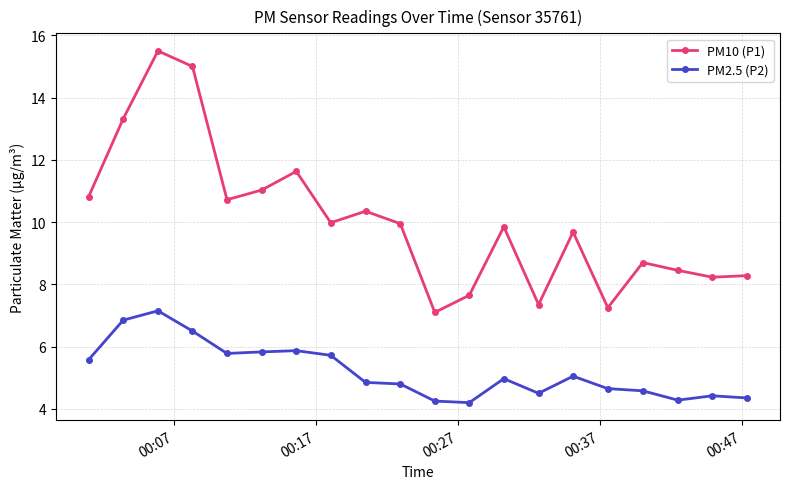

Which series has the largest total across all categories?

PM10 (P1)